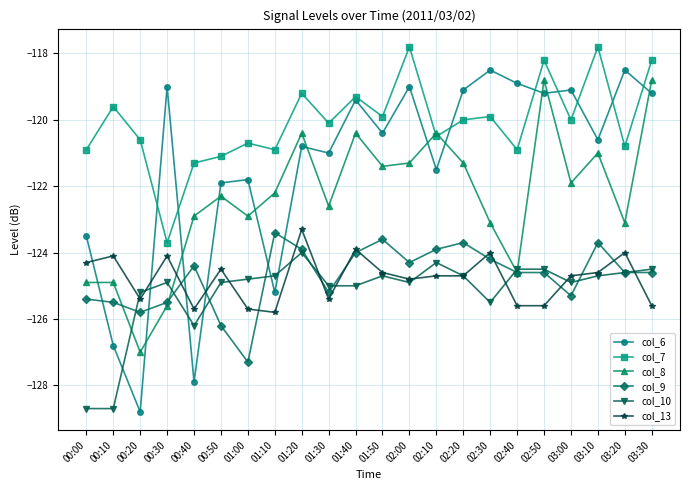

The col_6 series shows -55.2 at 00:20. True or false?

False